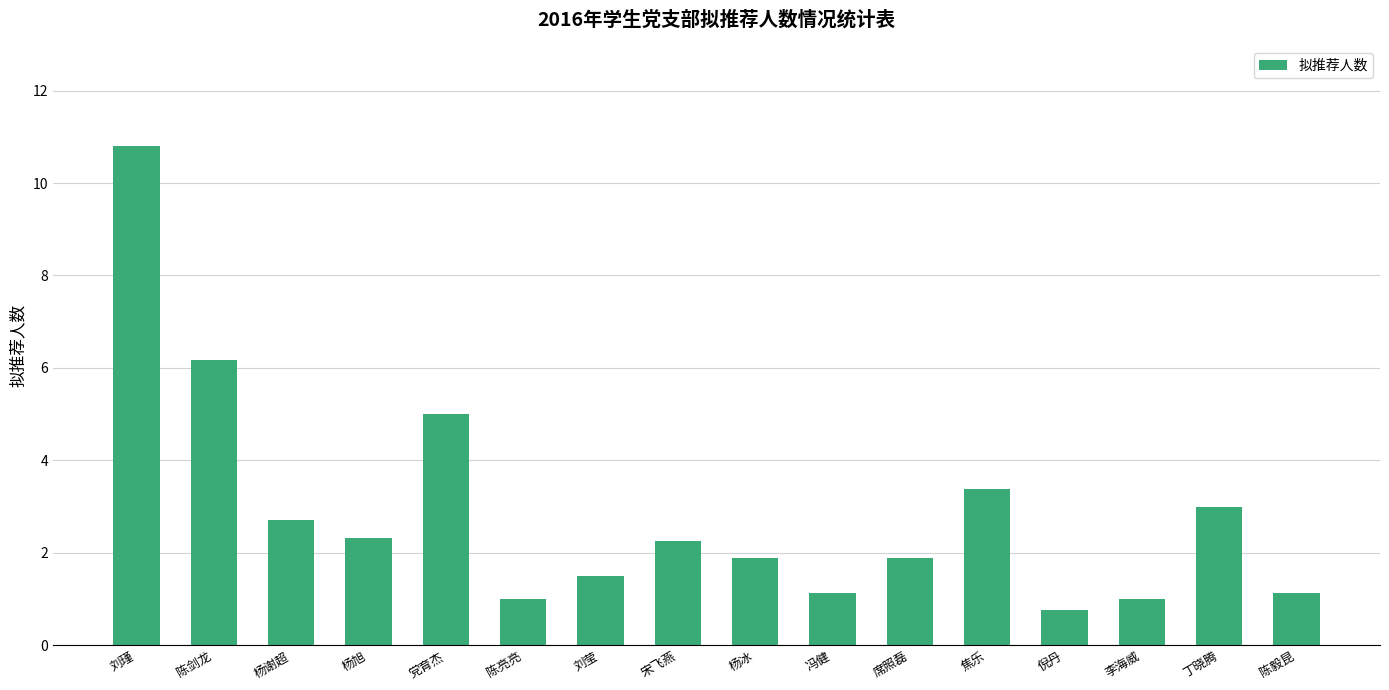

Which category has the lowest value across all series?

倪丹